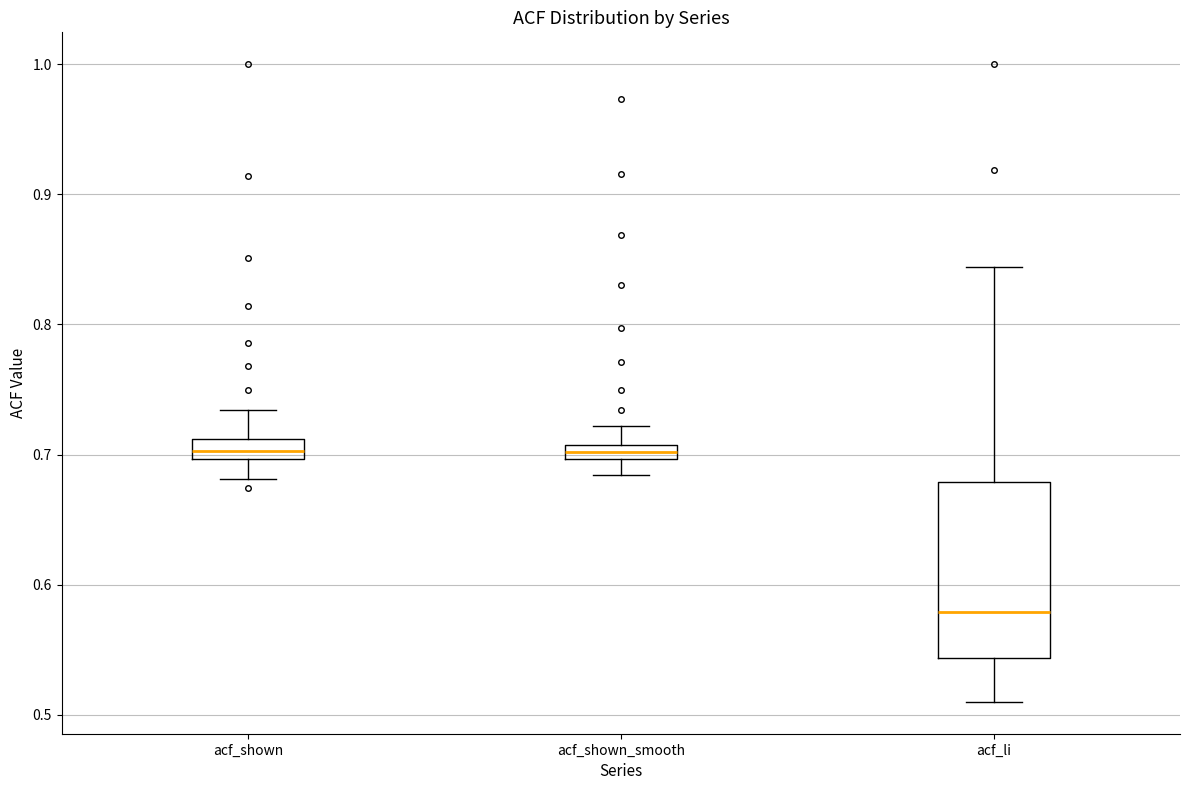

Where is the upper edge of the box for acf_shown on the y-axis? The values are not printed on the chart, so give them approximately, as read against the axis.

0.71